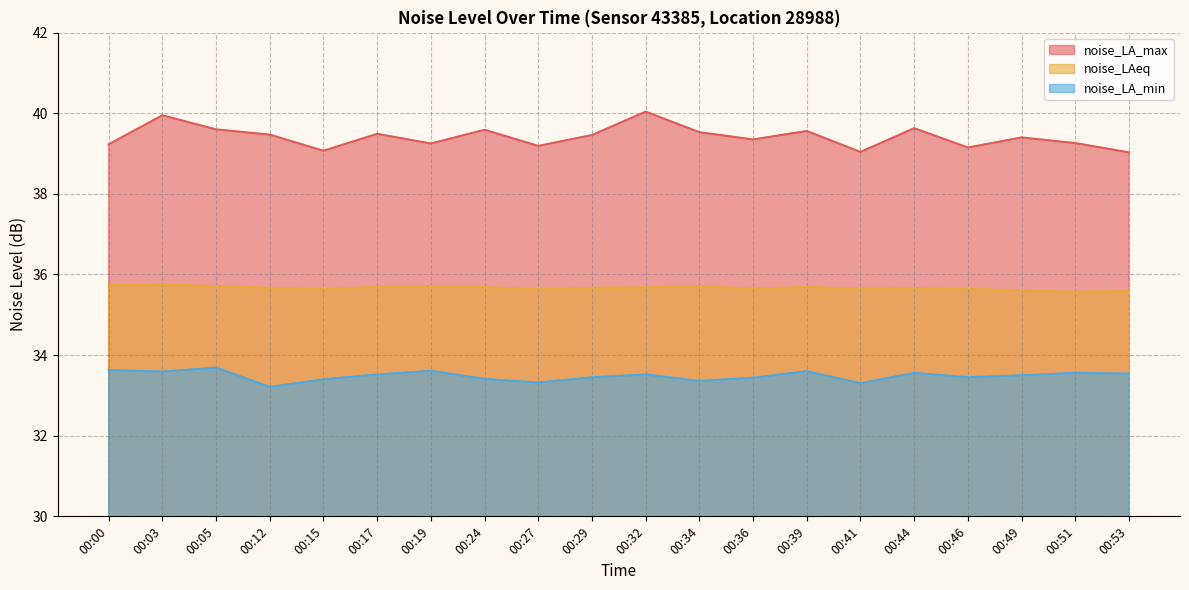

What is the average value of the noise_LAeq series?

35.7